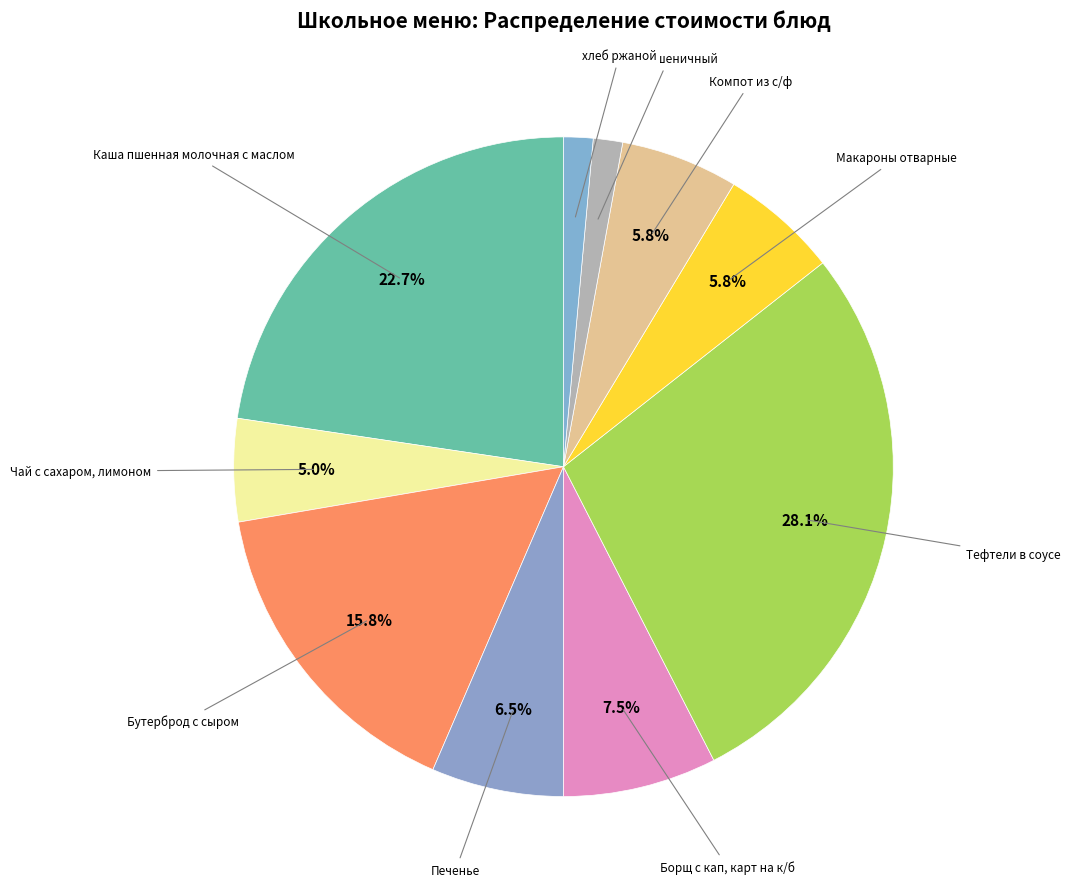

Does any single category account for the majority?

No